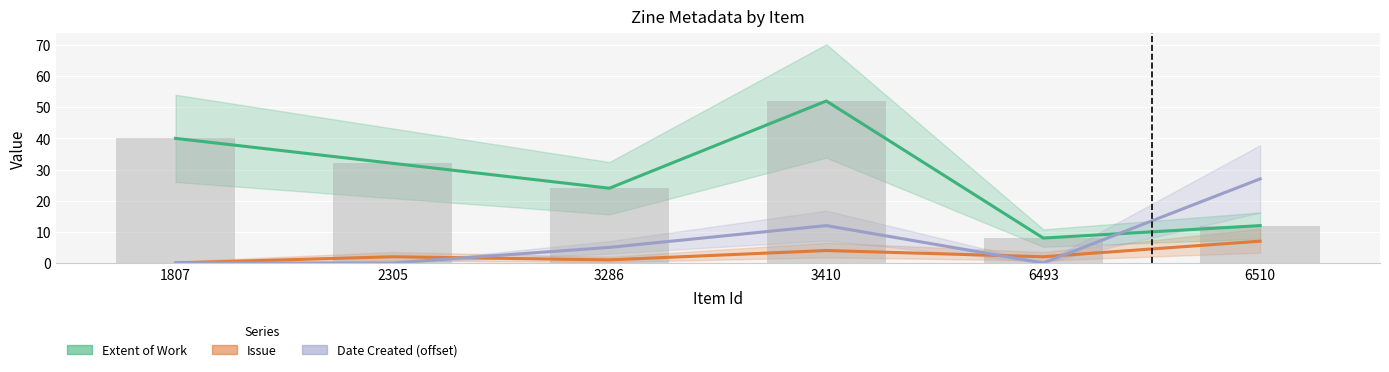

Which has a higher value, 1807 or 6493?

1807